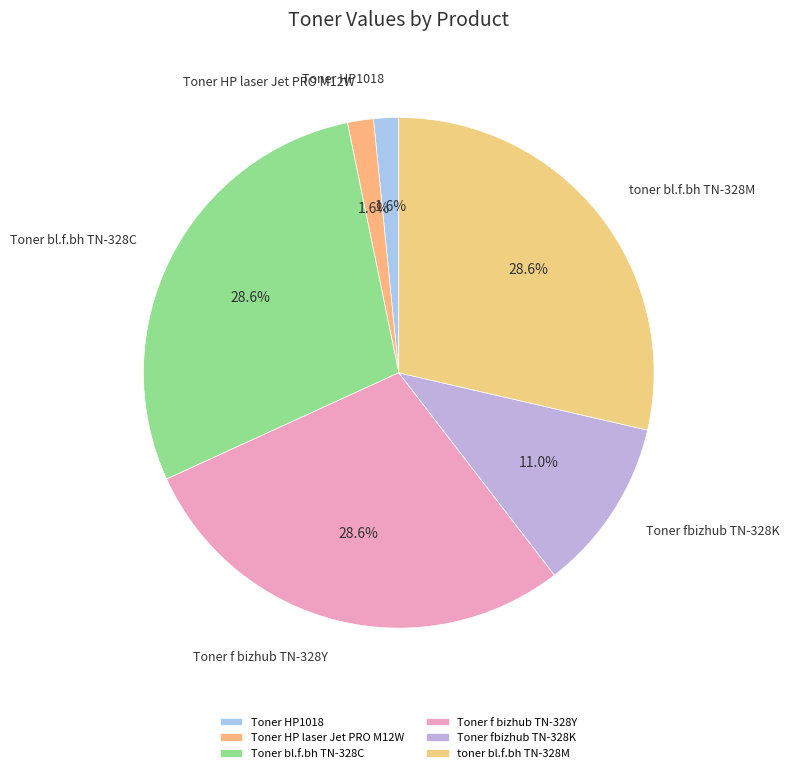

To the nearest percent, what is the combined percentage of Toner bl.f.bh TN-328C and Toner HP laser Jet PRO M12W?

30%